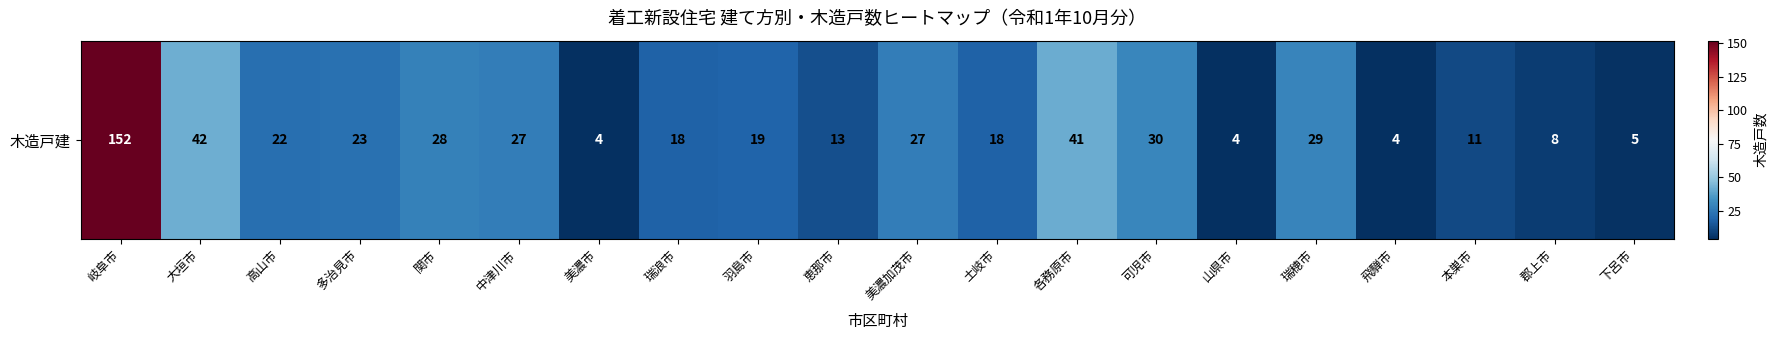

Reading right to left, list all the values displayed in this chart.

5	8	11	4	29	4	30	41	18	27	13	19	18	4	27	28	23	22	42	152